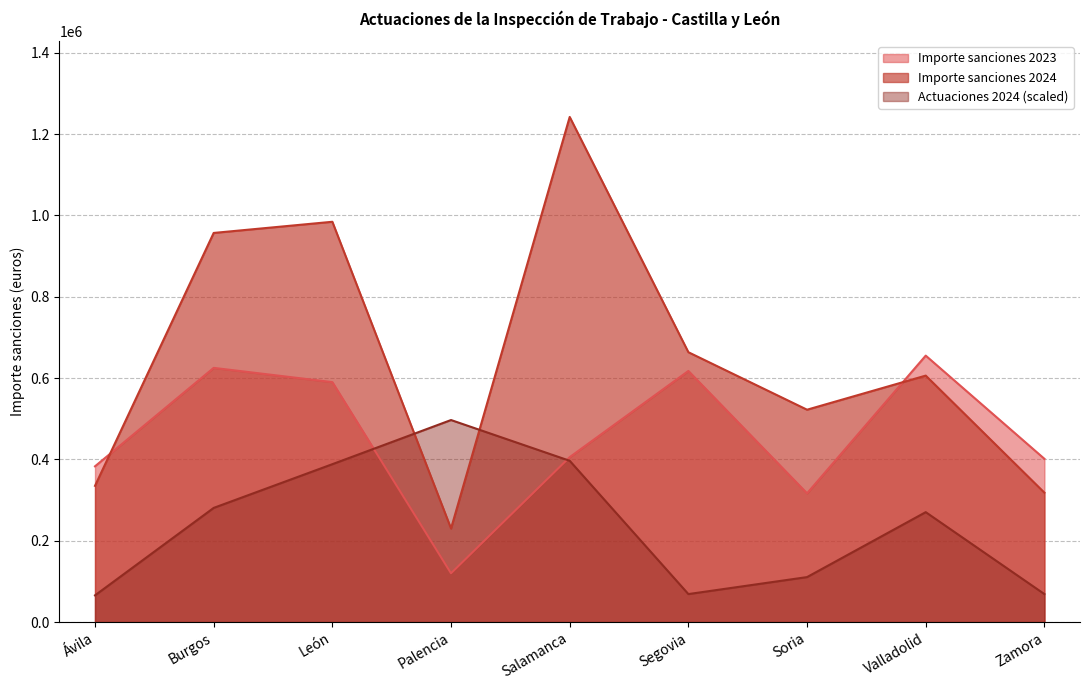

What is the approximate value of Importe sanciones 2024 at Segovia?

663577.1